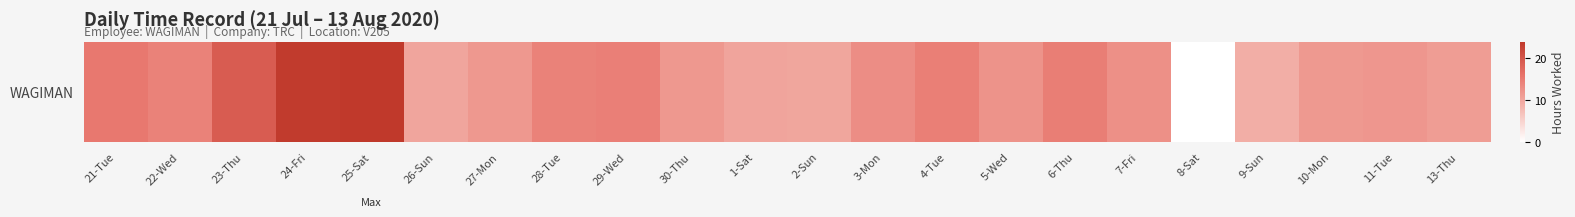

What is the greatest value displayed?

23.9